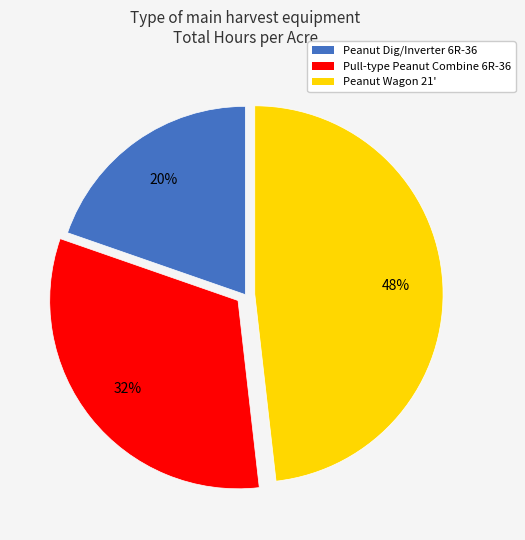

To the nearest percent, what portion does Peanut Wagon 21' represent?

48%